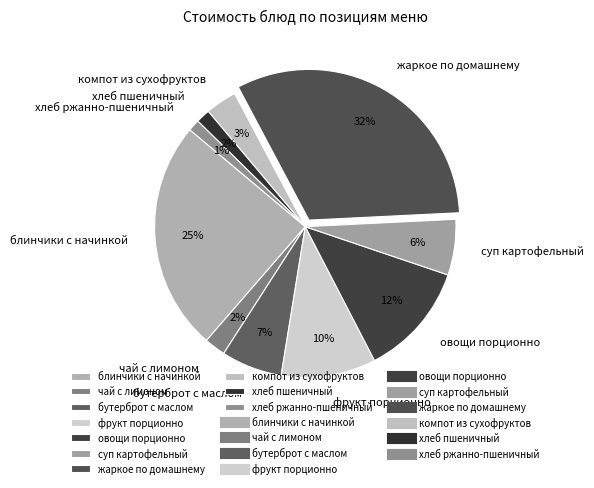

Is there a majority slice in this chart?

No